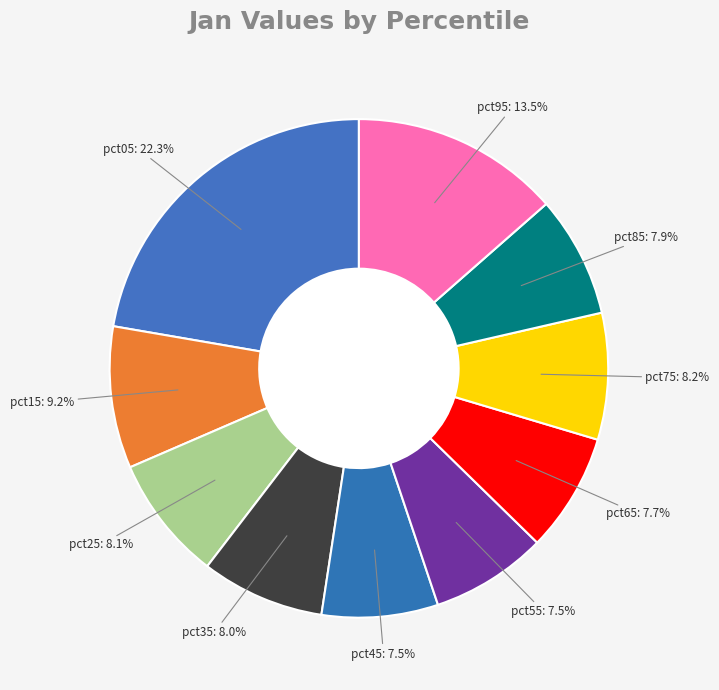

What is the largest slice in the pie chart?

pct05